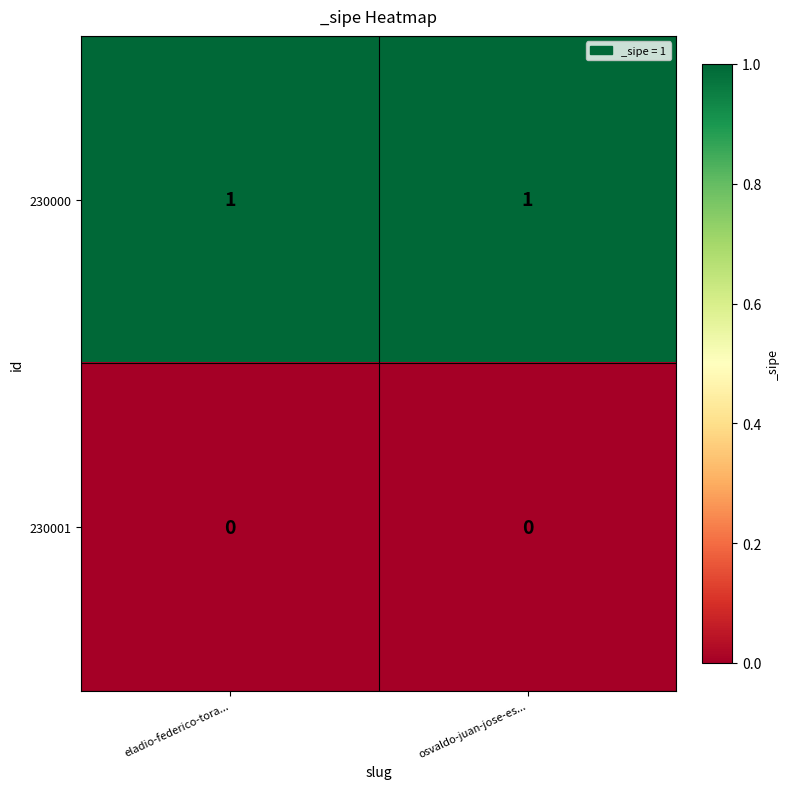

True or false: 230000 has a value of 1 at eladio-federico-tora....

True